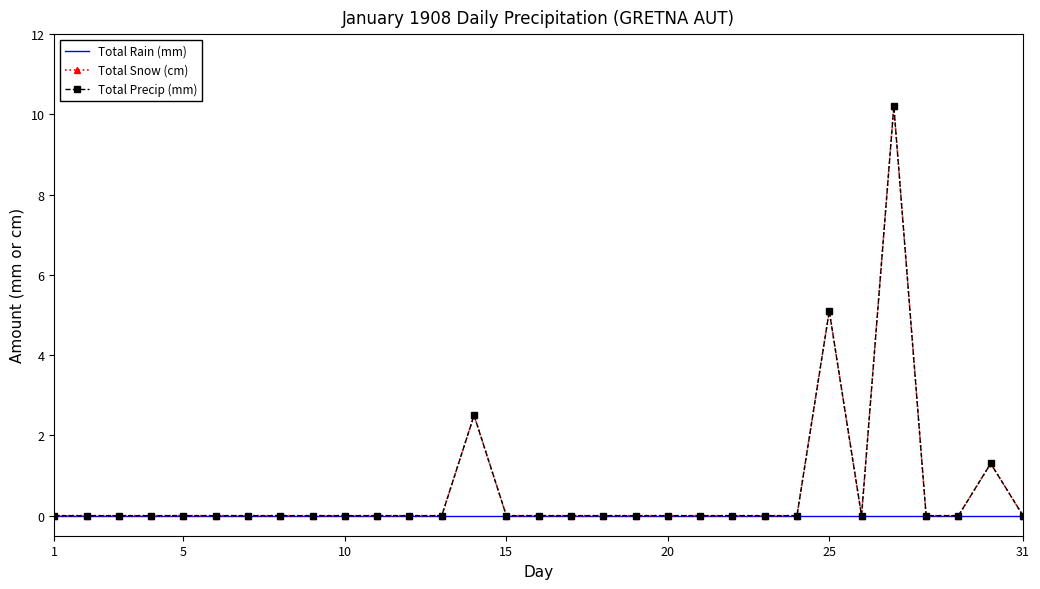

Does the chart have visible grid lines?

No